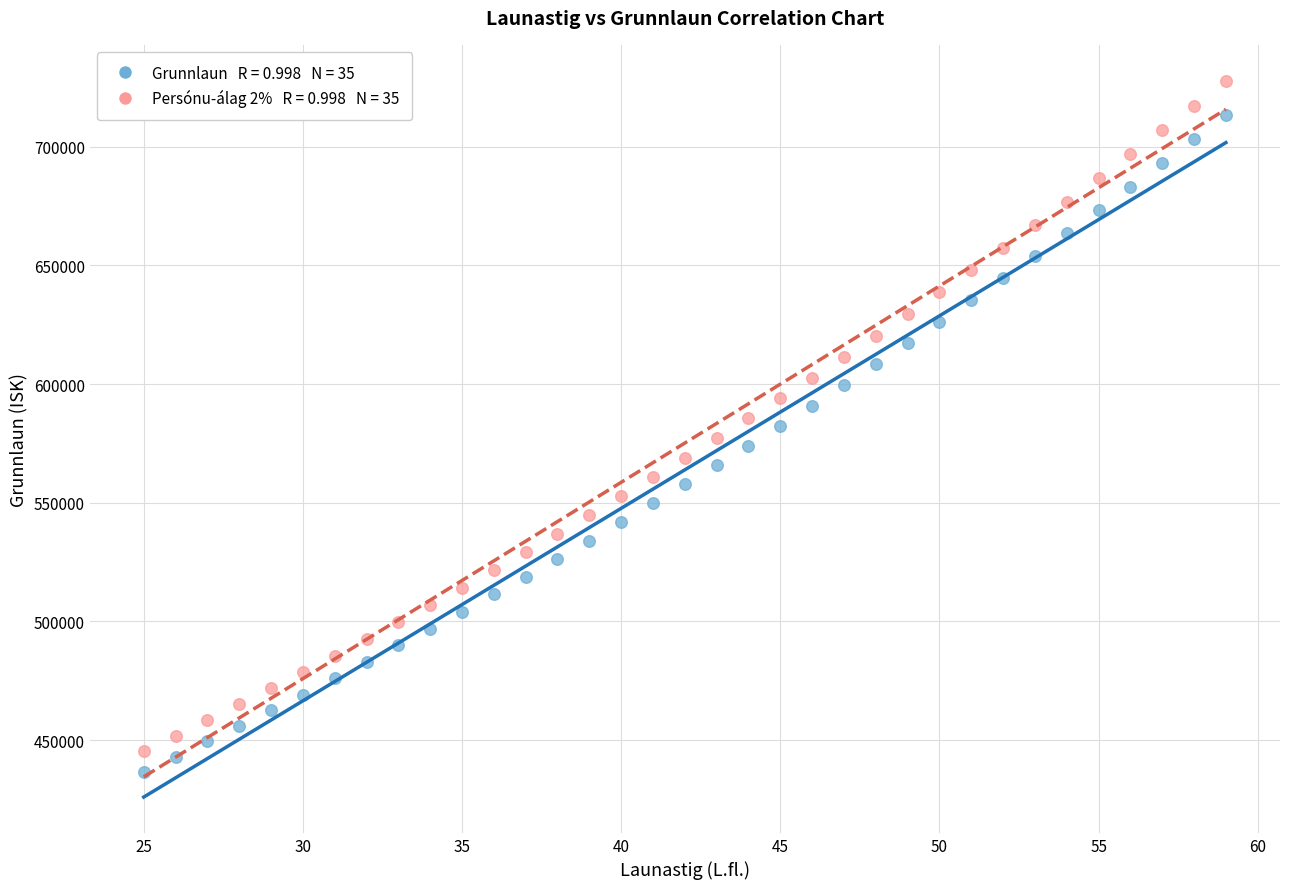

Across all data points, what is the range of Y values (max minus min)?

290924